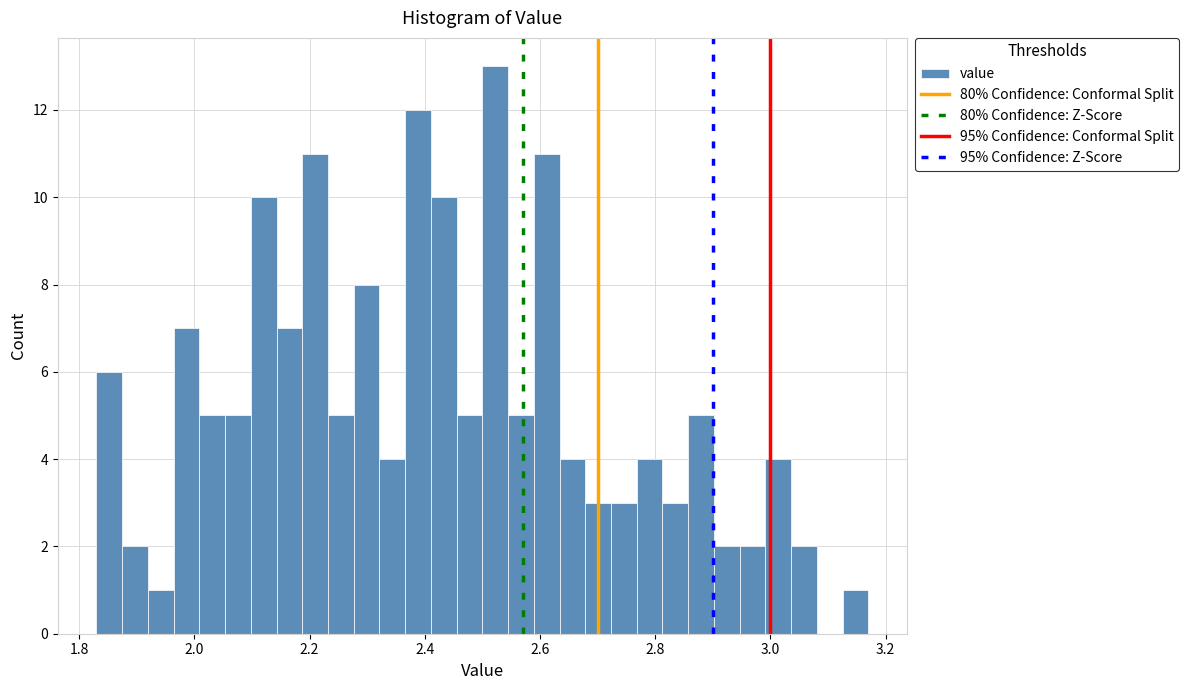

Read against the x-axis, roughly where is the centre of the tallest bar?

2.52